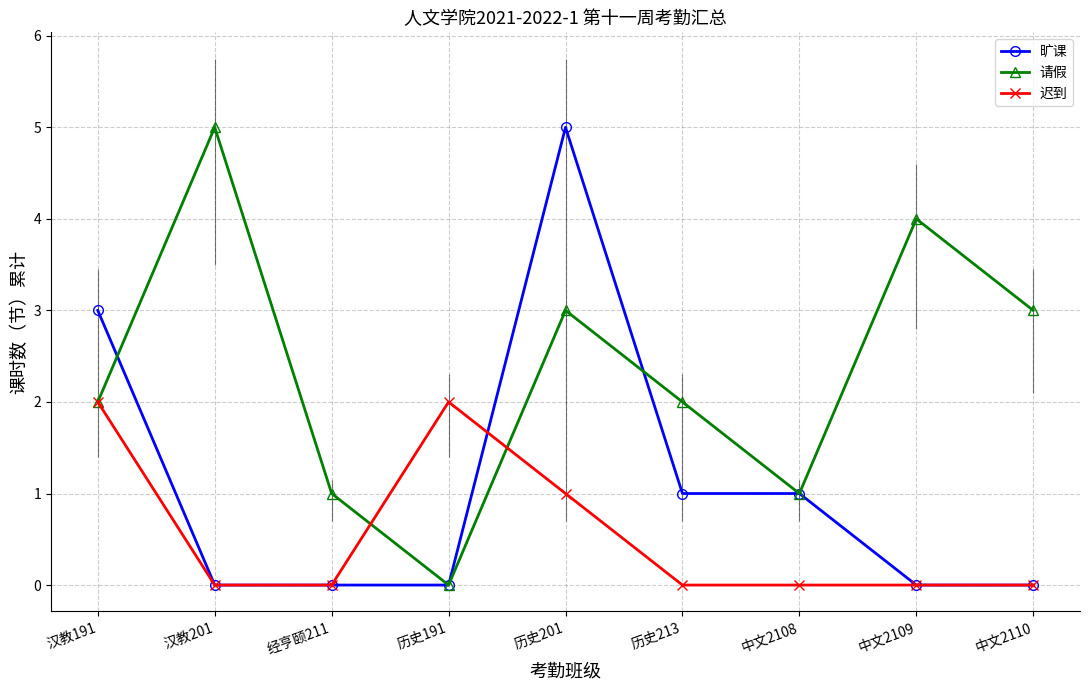

The 旷课 series shows 0 at 中文2109. True or false?

True